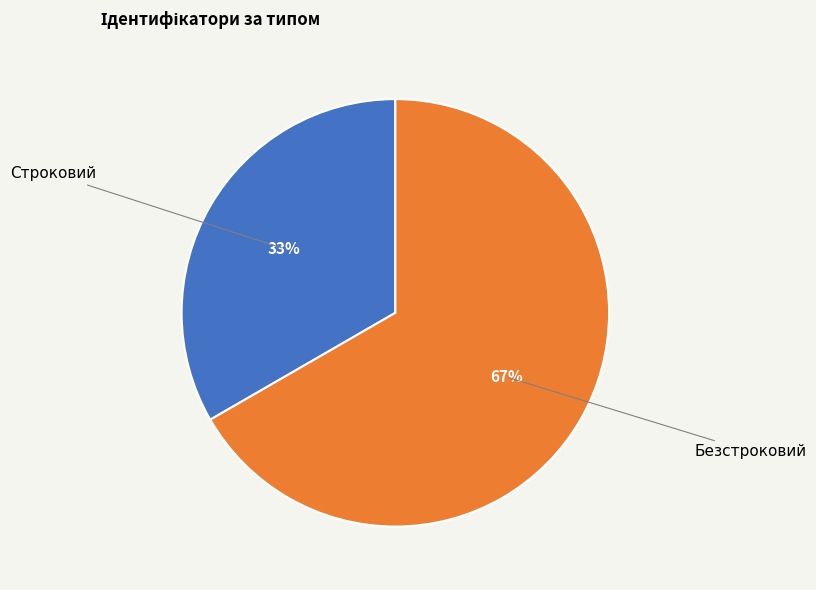

Is there a majority slice in this chart?

Yes